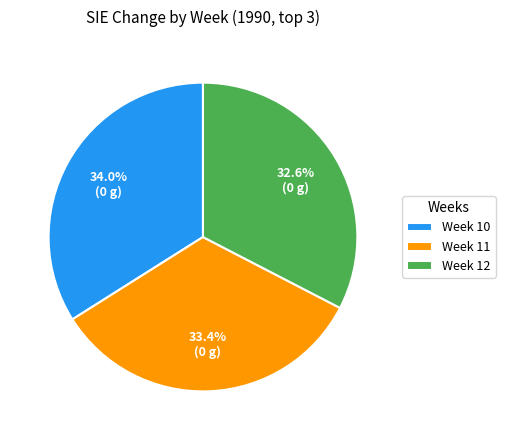

Which category has the smallest portion of the pie?

Week 12